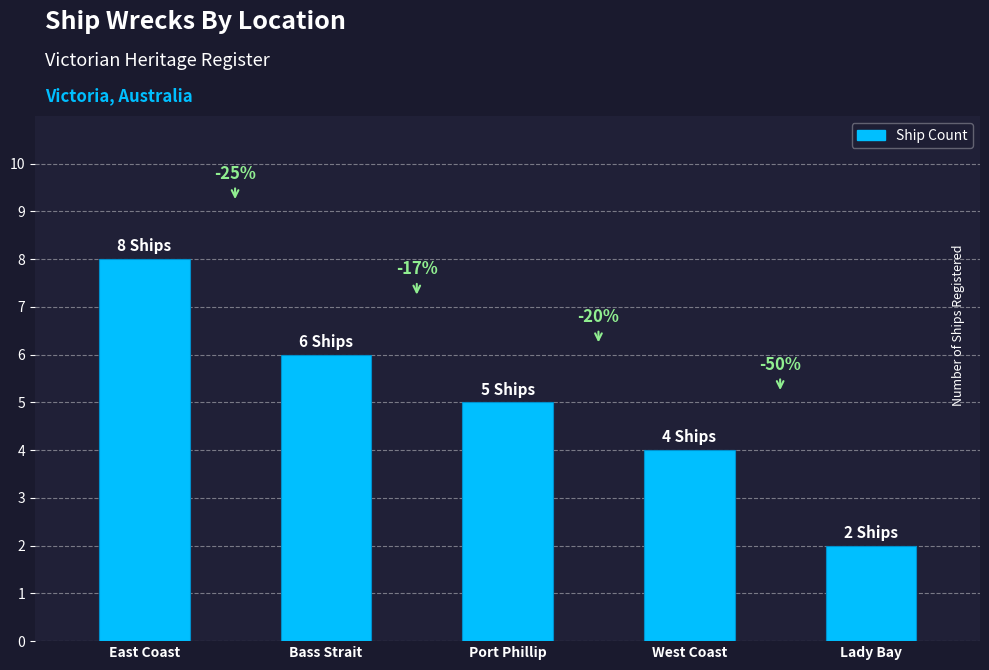

How many bars are there in total?

5